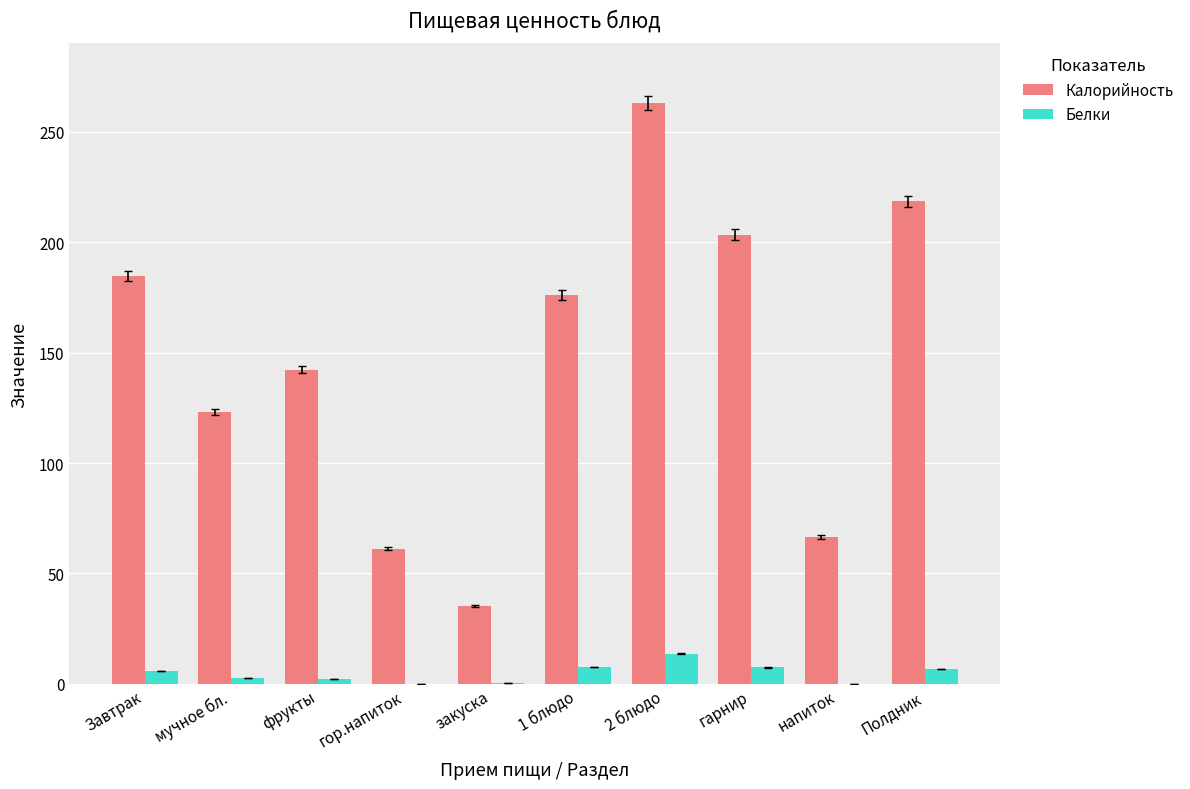

At which label is Калорийность closest to 149?

фрукты